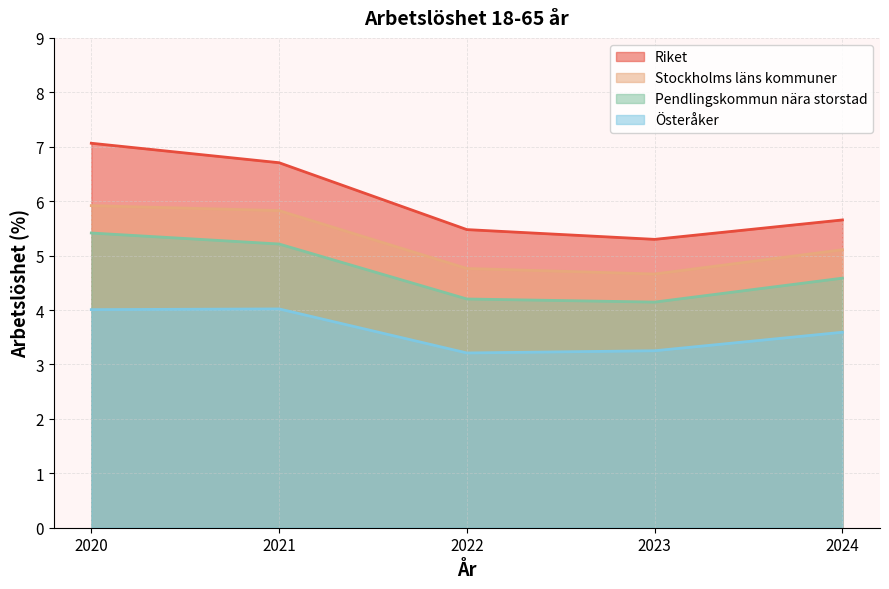

True or false: Pendlingskommun nära storstad and Stockholms läns kommuner cross at least once.

False